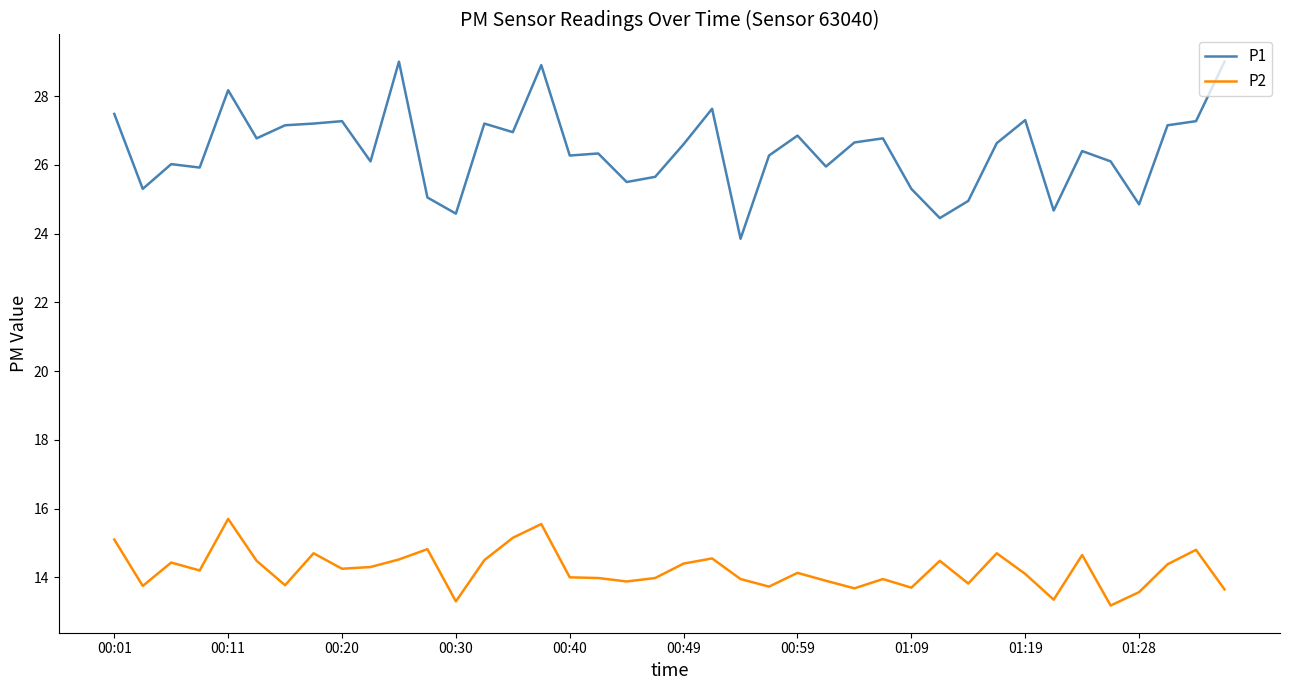

True or false: P2 and P1 intersect in this chart.

False